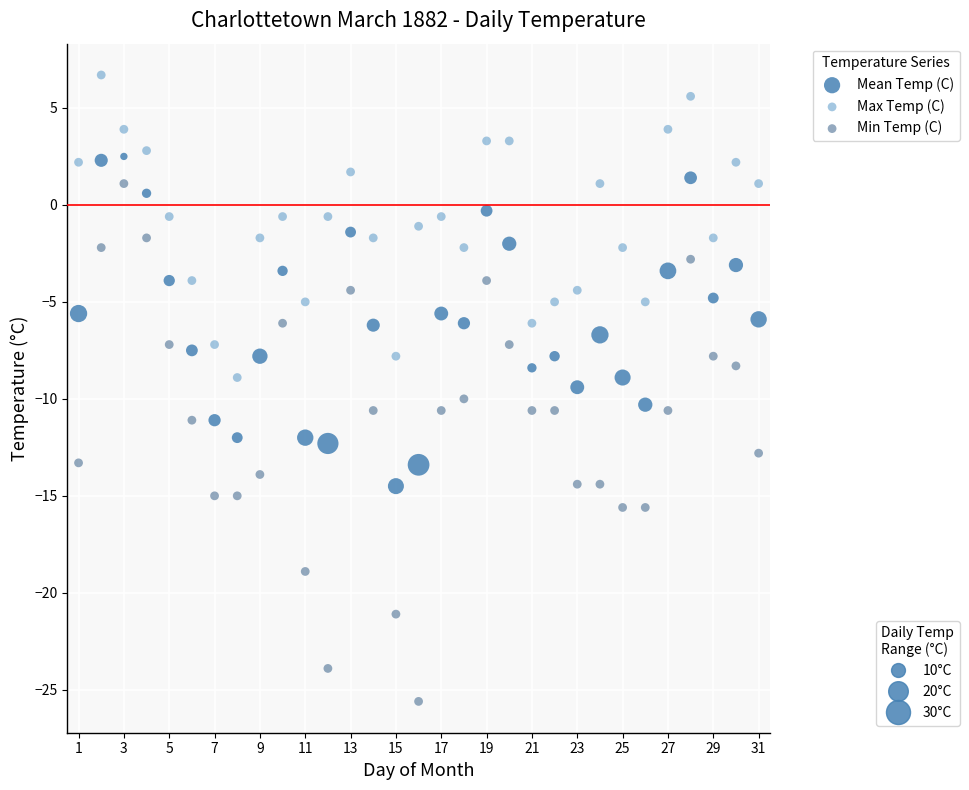

Across all data points, what is the range of Y values (max minus min)?

32.3